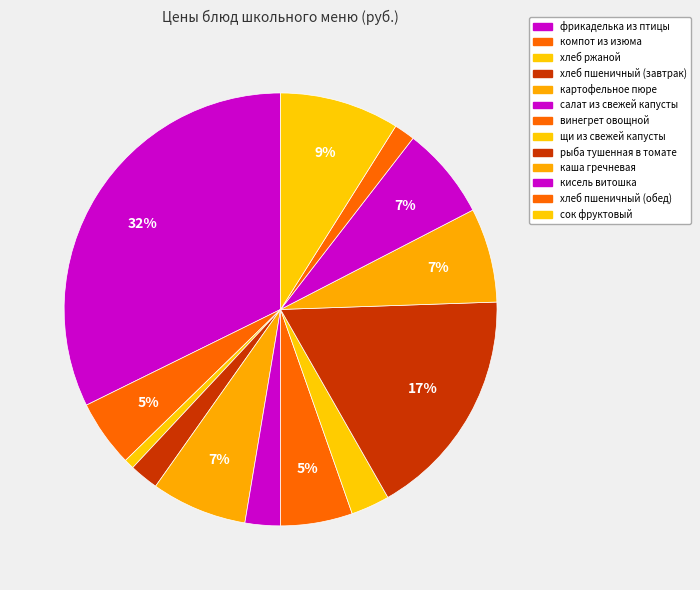

Combined, do компот из изюма and рыба тушенная в томате account for over 50%?

No